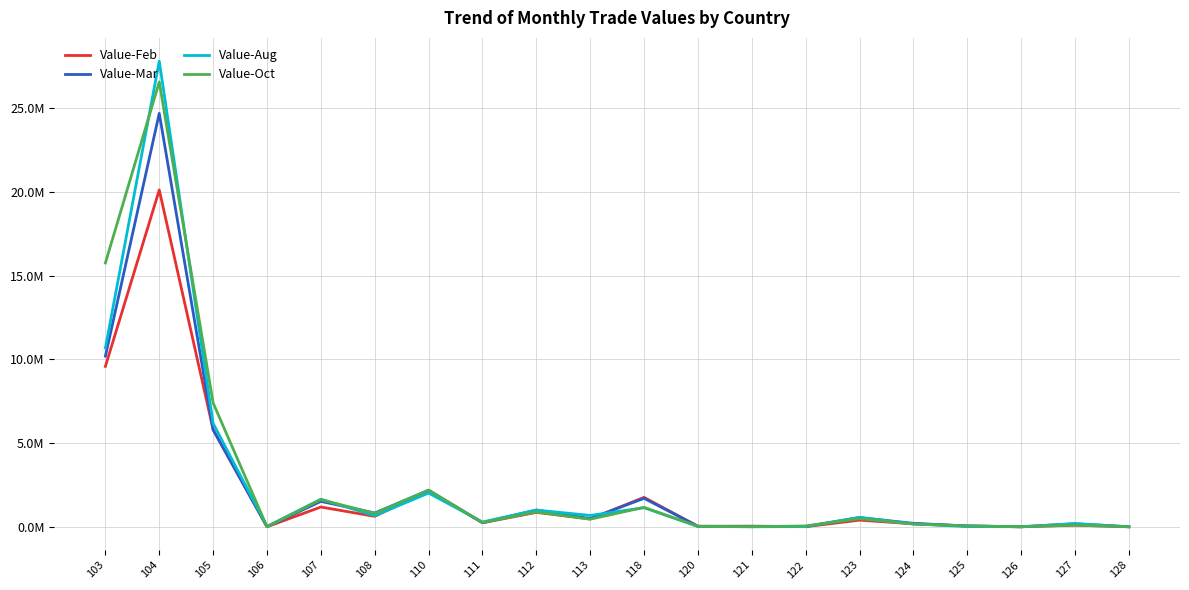

Which series has the widest spread of values?

Value-Aug